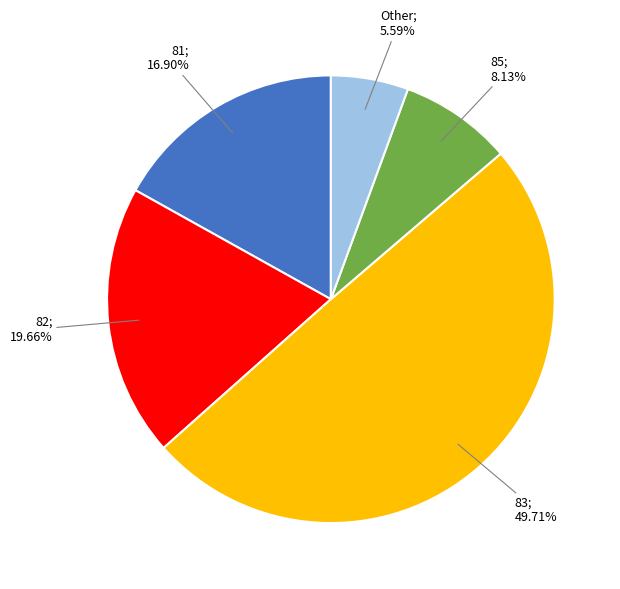

What is the ratio of the value at 82; 19.66% to the value at 85; 8.13%?

2.4